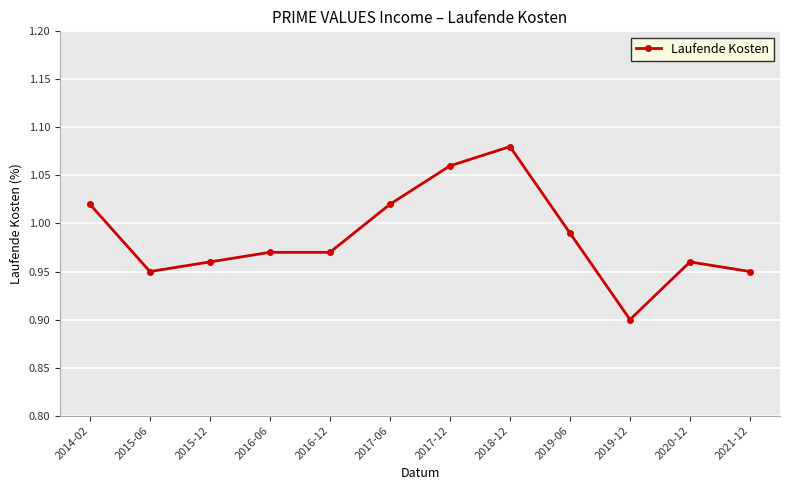

Where is the data nearest to the value 0?

2019-12